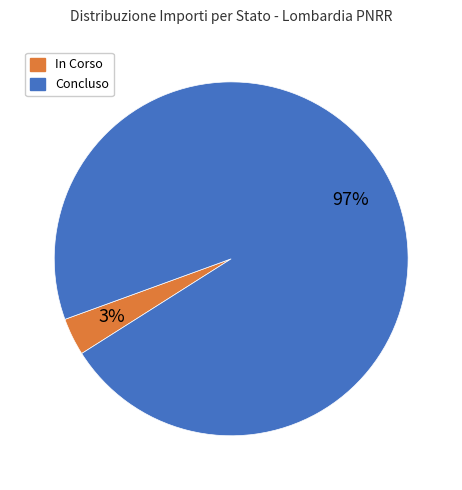

To the nearest percent, what is the average slice percentage?

50%